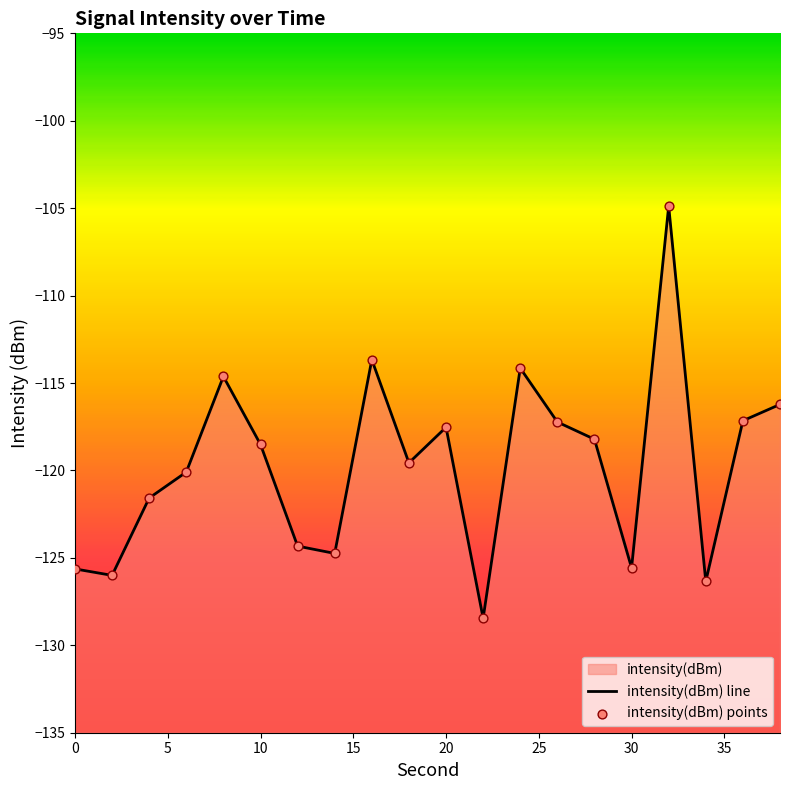

Which series contains the lowest Y value?

intensity(dBm) line